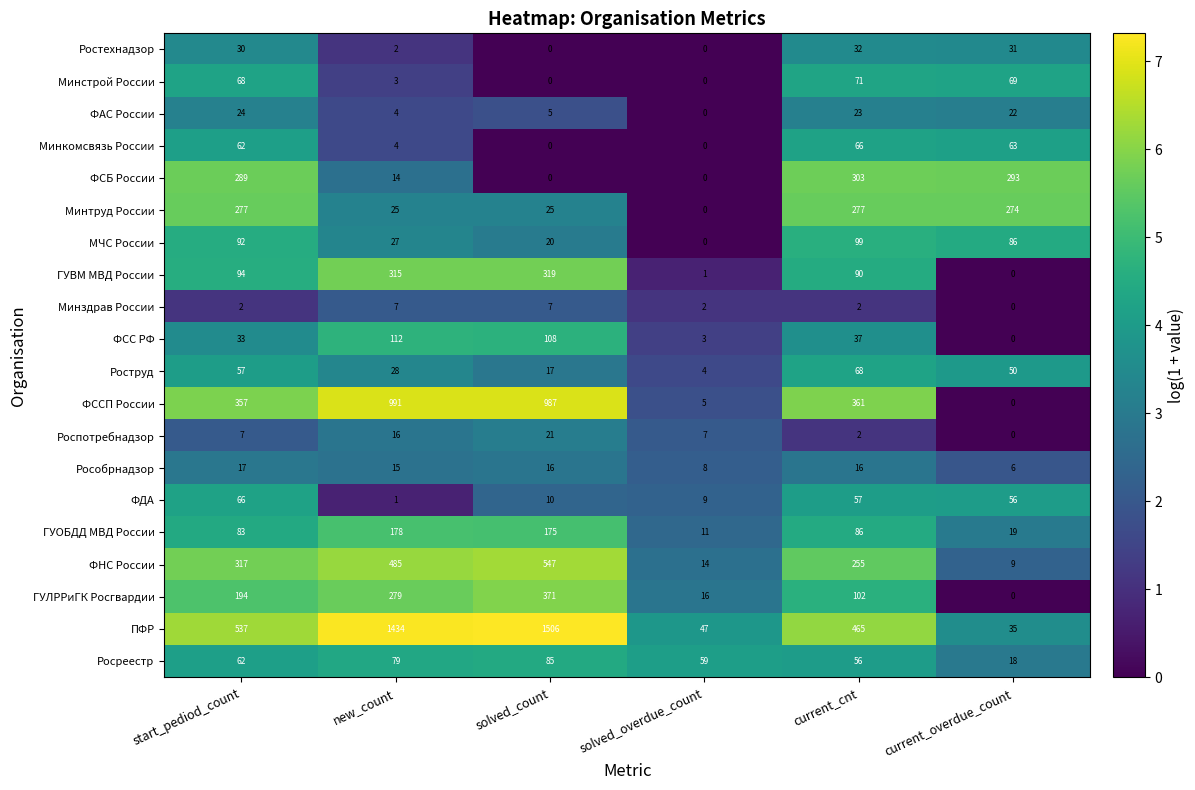

At which category is the sum across all series the highest?

solved_count